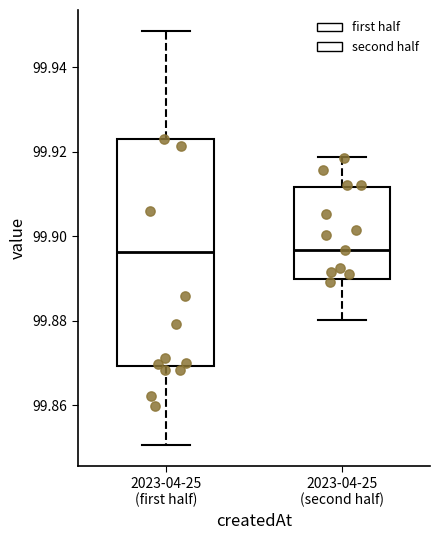

Reading left to right, read every box against the y-axis: the position of its median line, the range the box covers, and the ends of its whiskers. The values are not printed on the chart, so give them approximately, as read against the axis.

2023-04-25 (first half): median 99.896, box 99.870 to 99.924, whiskers 99.850 to 99.948
2023-04-25 (second half): median 99.896, box 99.890 to 99.912, whiskers 99.880 to 99.918